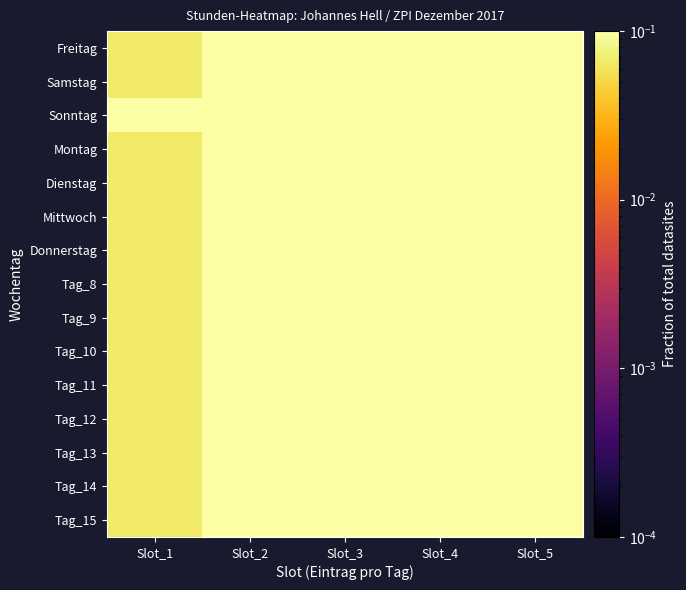

Reading right to left, list all the values displayed in this chart.

Freitag: Slot_5=0.3	Slot_4=0.3	Slot_3=0.2	Slot_2=0.1	Slot_1=0.1
Samstag: Slot_5=0.3	Slot_4=0.3	Slot_3=0.2	Slot_2=0.1	Slot_1=0.1
Sonntag: Slot_5=0.7	Slot_4=0.5	Slot_3=0.4	Slot_2=0.3	Slot_1=0.1
Montag: Slot_5=0.3	Slot_4=0.3	Slot_3=0.2	Slot_2=0.1	Slot_1=0.1
Dienstag: Slot_5=0.3	Slot_4=0.3	Slot_3=0.2	Slot_2=0.1	Slot_1=0.1
Mittwoch: Slot_5=0.3	Slot_4=0.3	Slot_3=0.2	Slot_2=0.1	Slot_1=0.1
Donnerstag: Slot_5=0.3	Slot_4=0.3	Slot_3=0.2	Slot_2=0.1	Slot_1=0.1
Tag_8: Slot_5=0.3	Slot_4=0.3	Slot_3=0.2	Slot_2=0.1	Slot_1=0.1
Tag_9: Slot_5=0.3	Slot_4=0.3	Slot_3=0.2	Slot_2=0.1	Slot_1=0.1
Tag_10: Slot_5=0.3	Slot_4=0.3	Slot_3=0.2	Slot_2=0.1	Slot_1=0.1
Tag_11: Slot_5=0.3	Slot_4=0.3	Slot_3=0.2	Slot_2=0.1	Slot_1=0.1
Tag_12: Slot_5=0.3	Slot_4=0.3	Slot_3=0.2	Slot_2=0.1	Slot_1=0.1
Tag_13: Slot_5=0.3	Slot_4=0.3	Slot_3=0.2	Slot_2=0.1	Slot_1=0.1
Tag_14: Slot_5=0.3	Slot_4=0.3	Slot_3=0.2	Slot_2=0.1	Slot_1=0.1
Tag_15: Slot_5=0.3	Slot_4=0.3	Slot_3=0.2	Slot_2=0.1	Slot_1=0.1